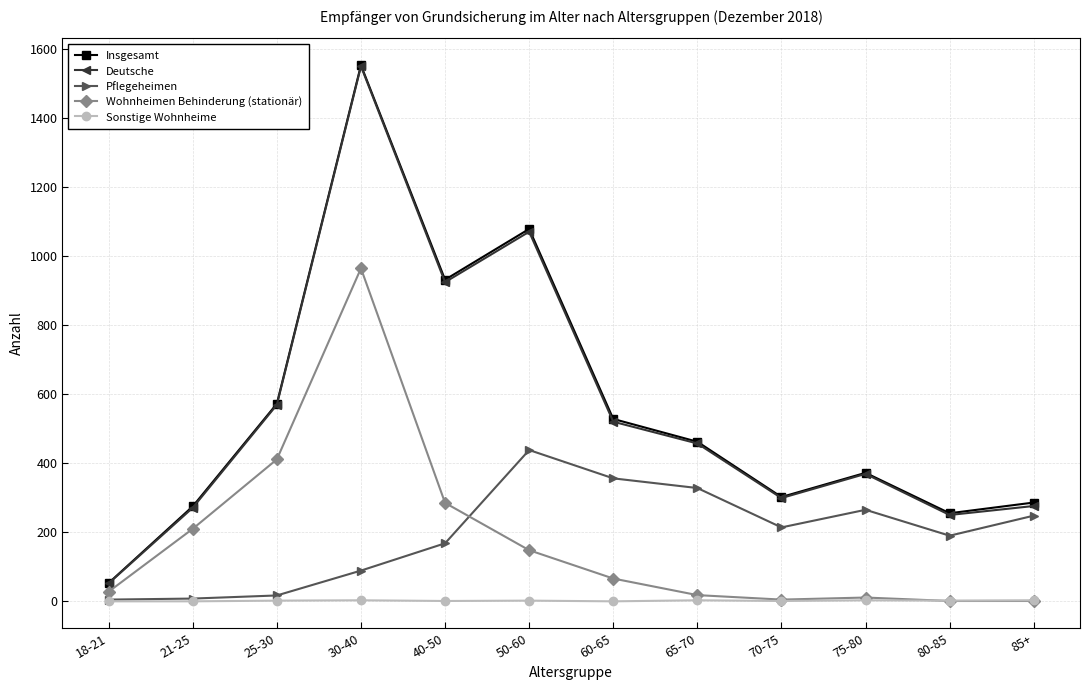

At how many categories does at least one series exceed 604?

3